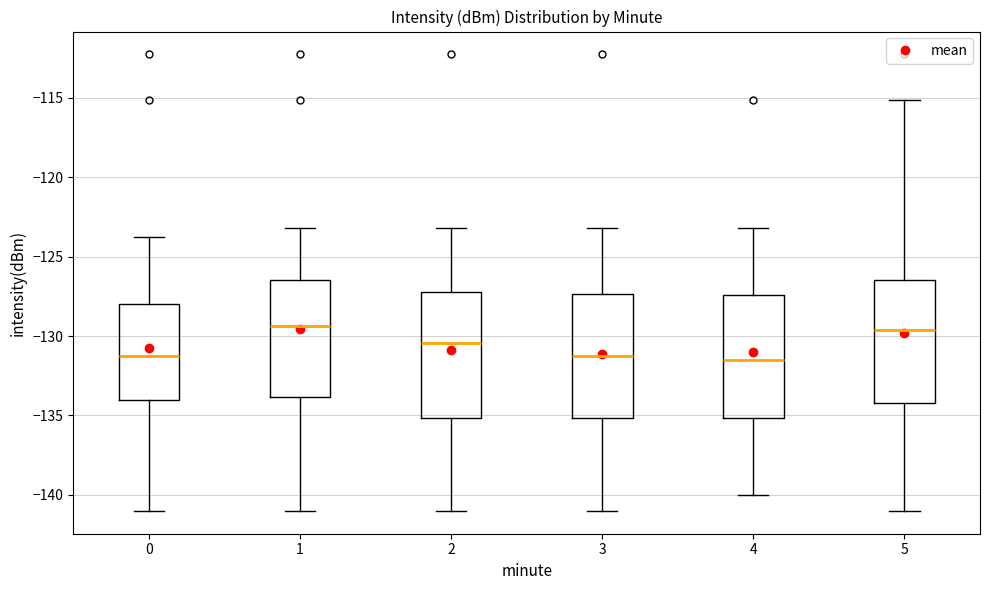

Reading left to right, read every box against the y-axis: the position of its median line, the range the box covers, and the ends of its whiskers. The values are not printed on the chart, so give them approximately, as read against the axis.

0: median -131.0, box -134.0 to -128.0, whiskers -141.0 to -124.0
1: median -129.5, box -134.0 to -126.5, whiskers -141.0 to -123.0
2: median -130.5, box -135.0 to -127.0, whiskers -141.0 to -123.0
3: median -131.0, box -135.0 to -127.5, whiskers -141.0 to -123.0
4: median -131.5, box -135.0 to -127.5, whiskers -140.0 to -123.0
5: median -129.5, box -134.0 to -126.5, whiskers -141.0 to -115.0